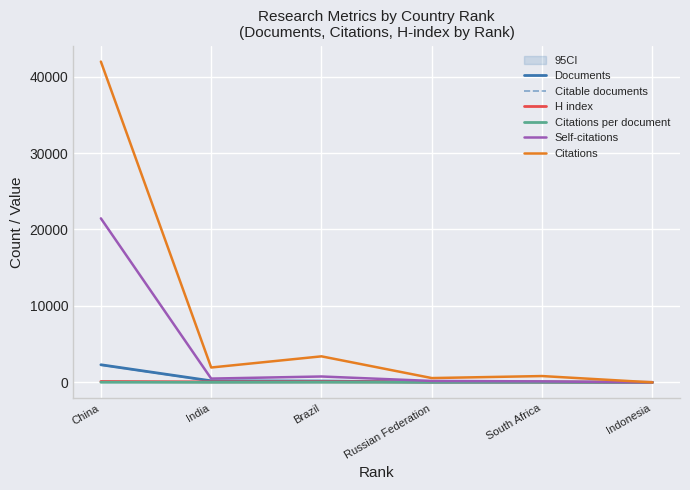

Reading right to left, extract all data points from this chart.

Documents: 1.0	29.0	40.0	176.0	204.0	2307.0
Citable documents: 1.0	29.0	40.0	170.0	177.0	2293.0
H index: 16.0	52.0	53.0	82.0	68.0	122.0
Citations per document: 1.0	28.6	14.1	19.4	9.5	18.2
Self-citations: 1.0	131.0	189.0	771.0	497.0	21455.0
Citations: 1.0	828.0	565.0	3407.0	1947.0	41962.0